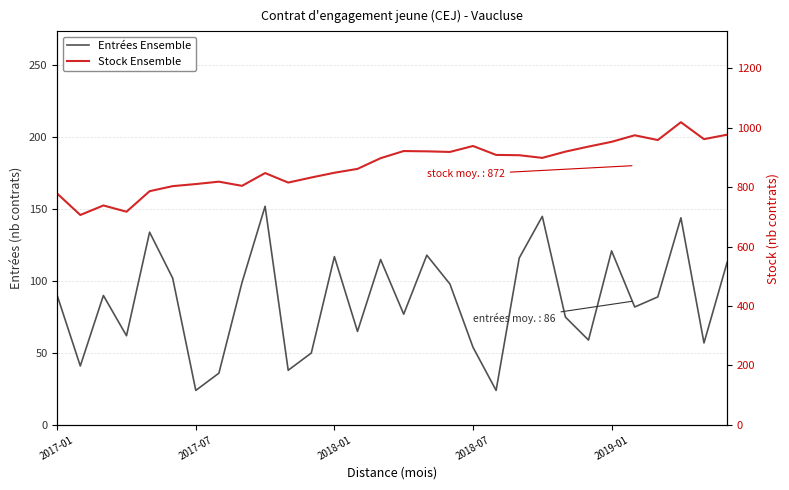

List the series in order of their peak value, highest first.

Stock Ensemble, Entrées Ensemble